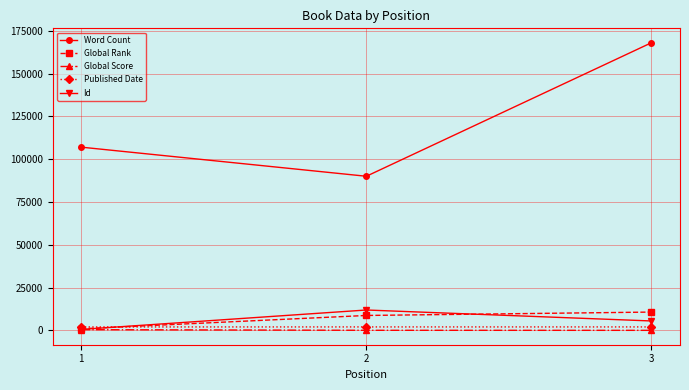

Rank the categories by Id value from highest to lowest.

2, 3, 1